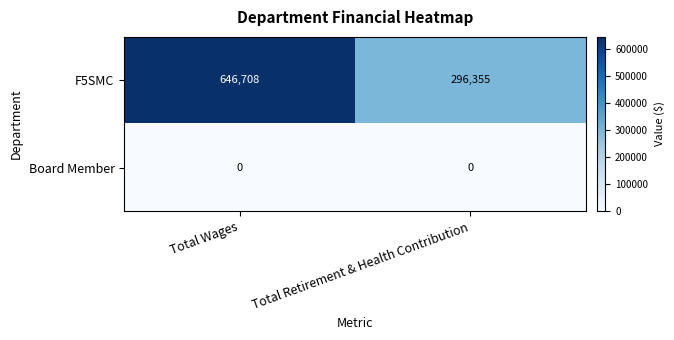

Count the number of categories in the chart.

2